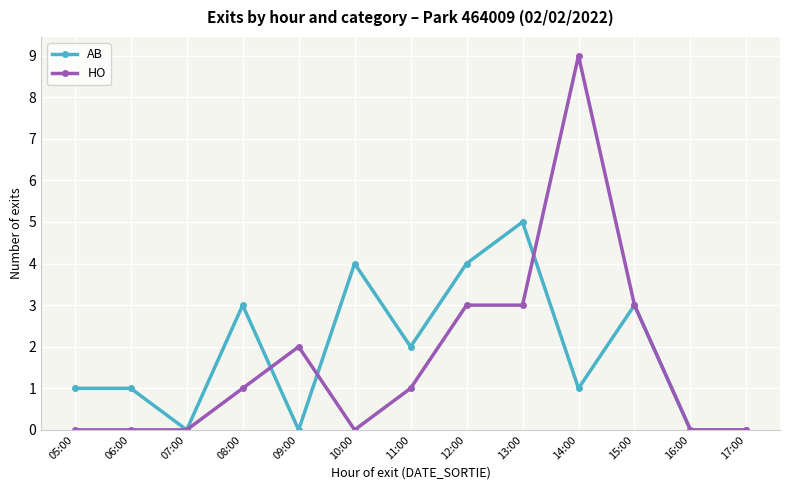

The HO series shows -5 at 07:00. True or false?

False